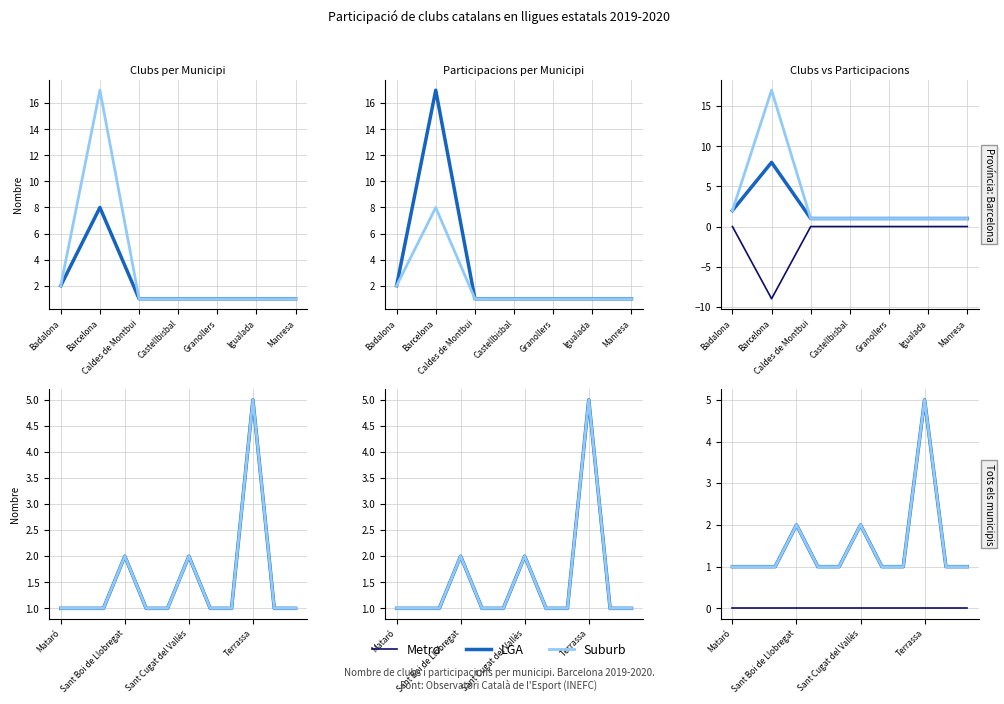

What are all the series names shown in the legend?

Metro, LGA, Suburb